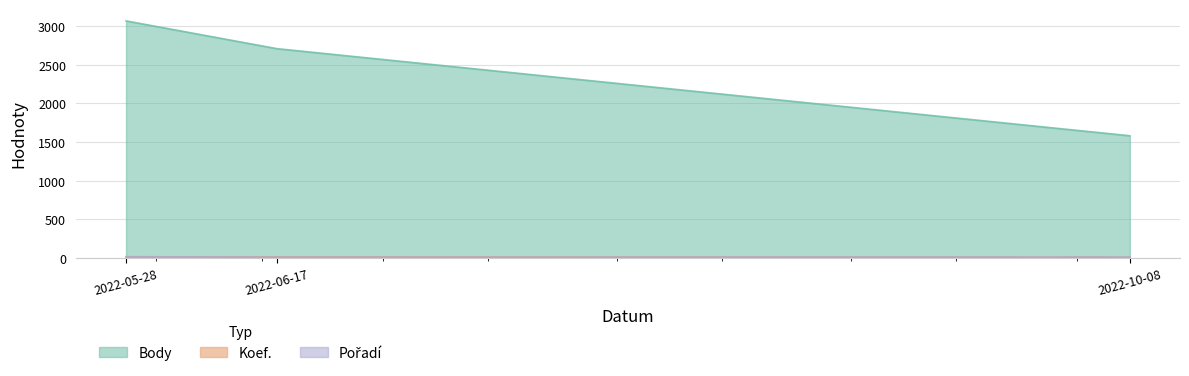

What is the difference between the highest and lowest values at 2022-05-28?

3059